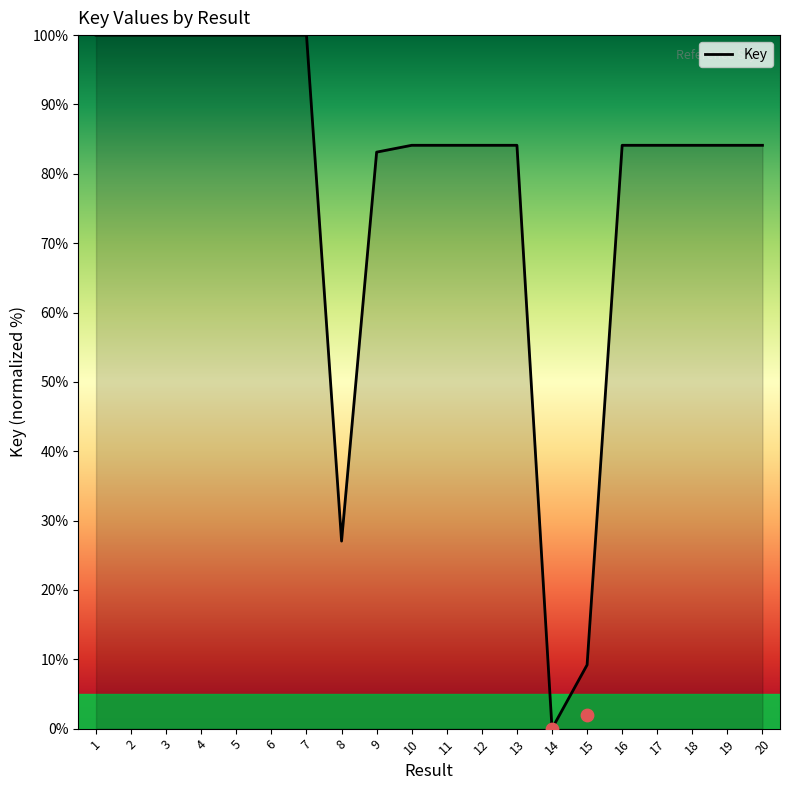

Between 3 and 2, which is larger?

2